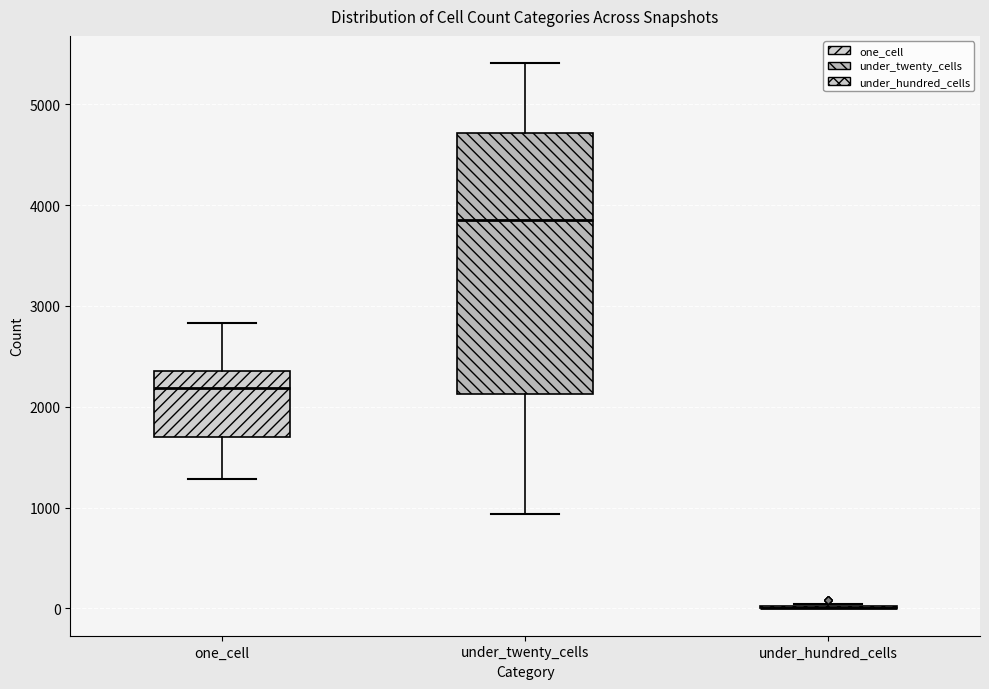

Comparing the boxes themselves (not the whiskers), which one is the tallest?

under_twenty_cells